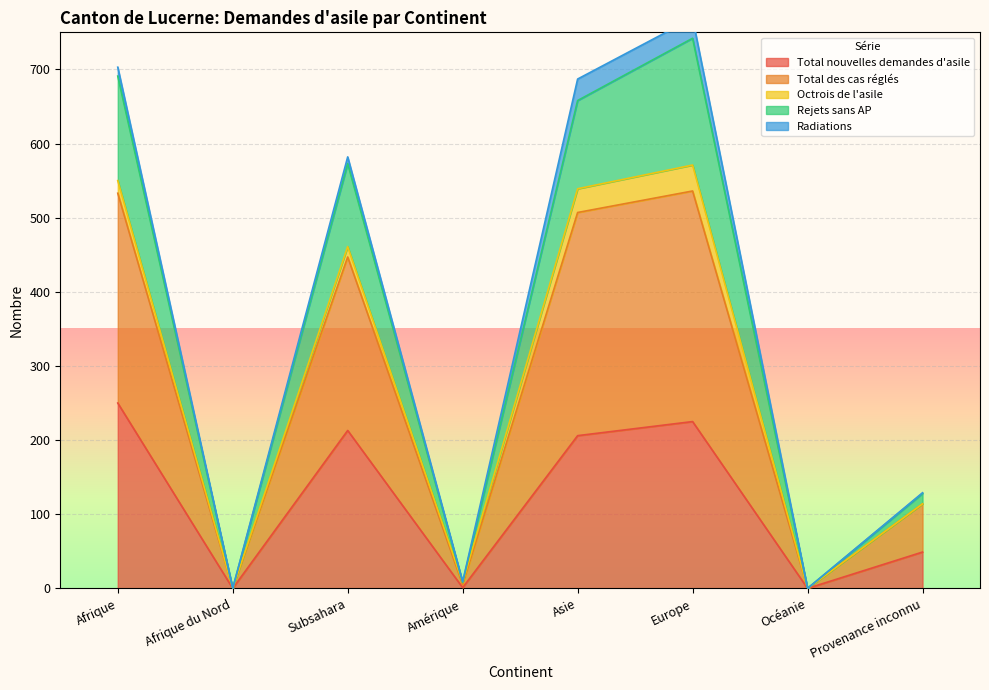

Which category has the highest value in the Total nouvelles demandes d'asile series?

Afrique